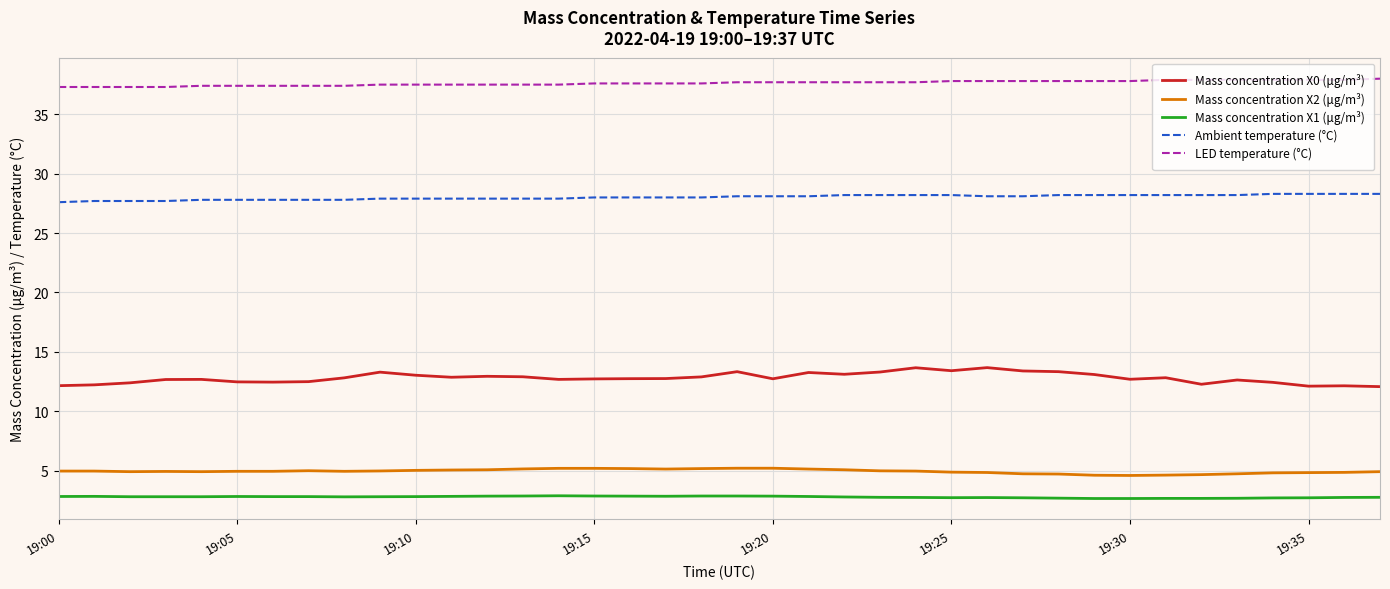

Which series has the largest total across all categories?

LED temperature (°C)